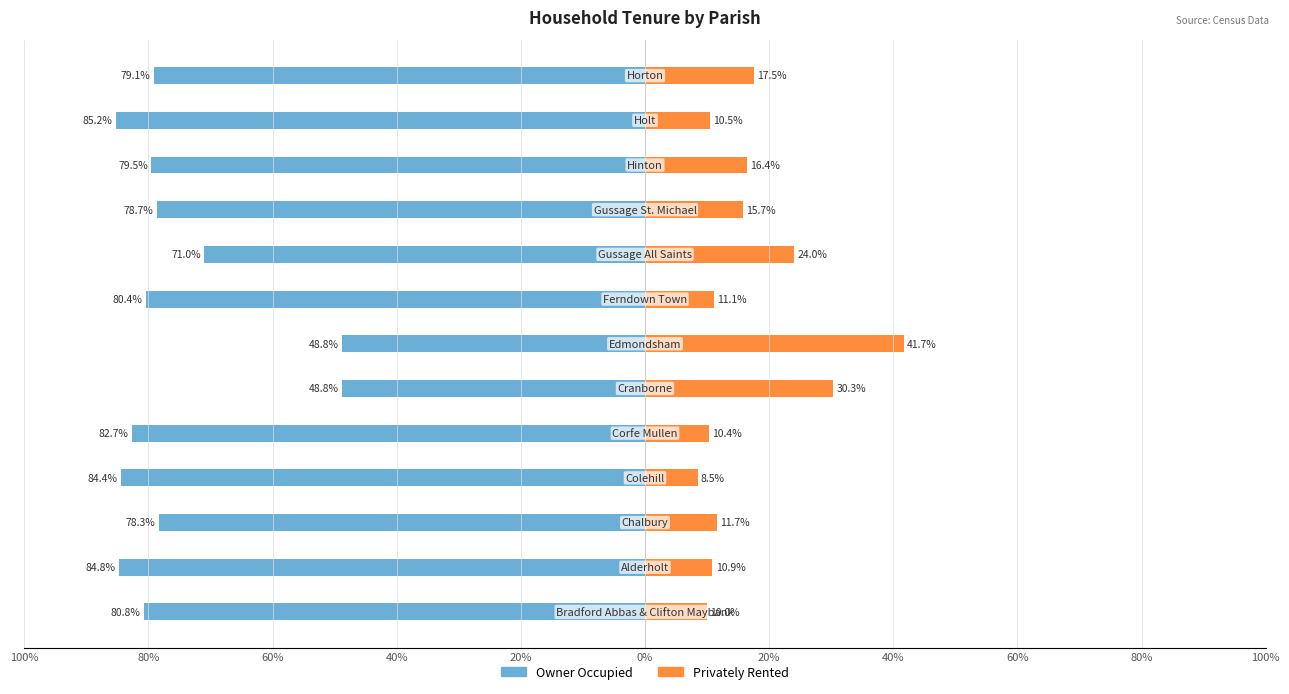

What is the average value of the Privately Rented series?

16.8